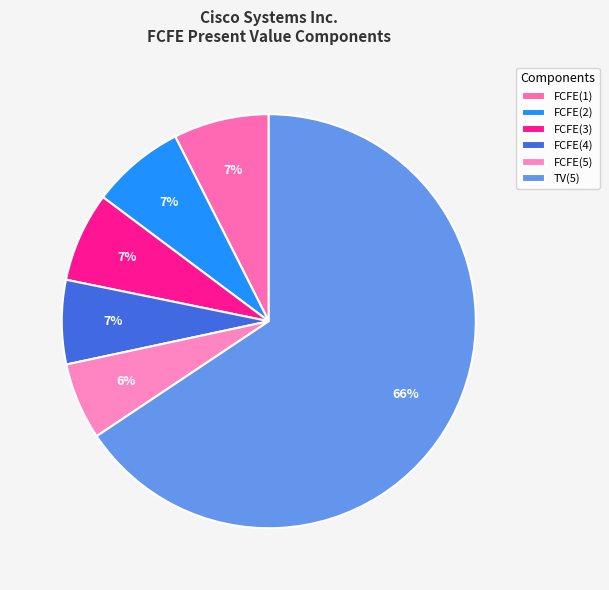

Is it true that FCFE(5) is 6% of the pie?

True